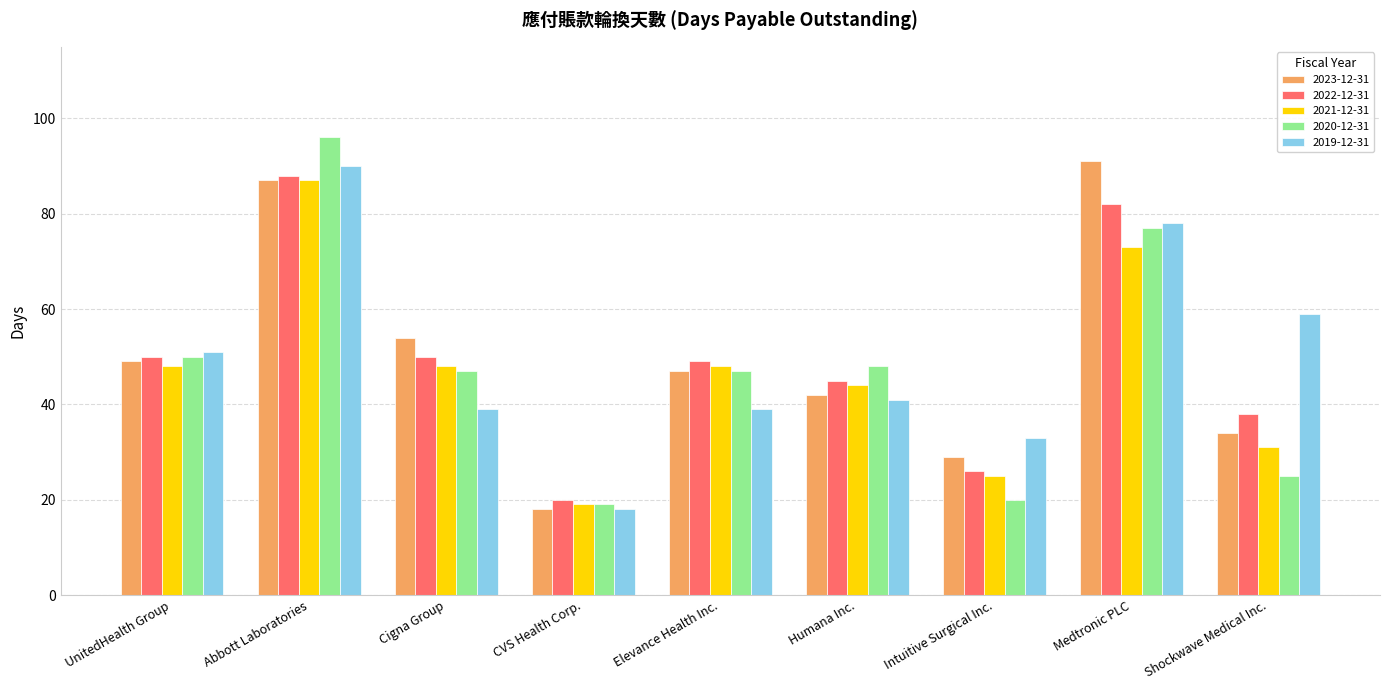

The 2019-12-31 series shows 7 at CVS Health Corp.. True or false?

False